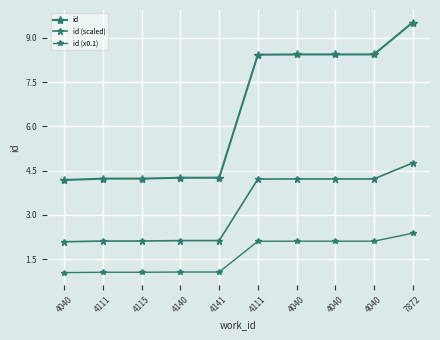

Is this an area chart (filled region under the line)?

No